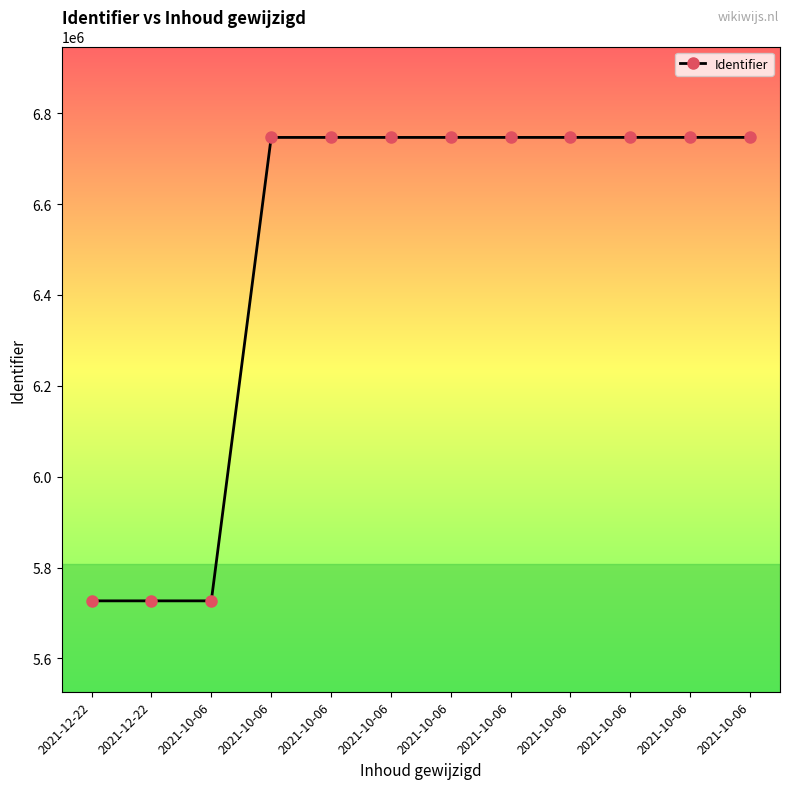

How many data points are less than 6746613?

6